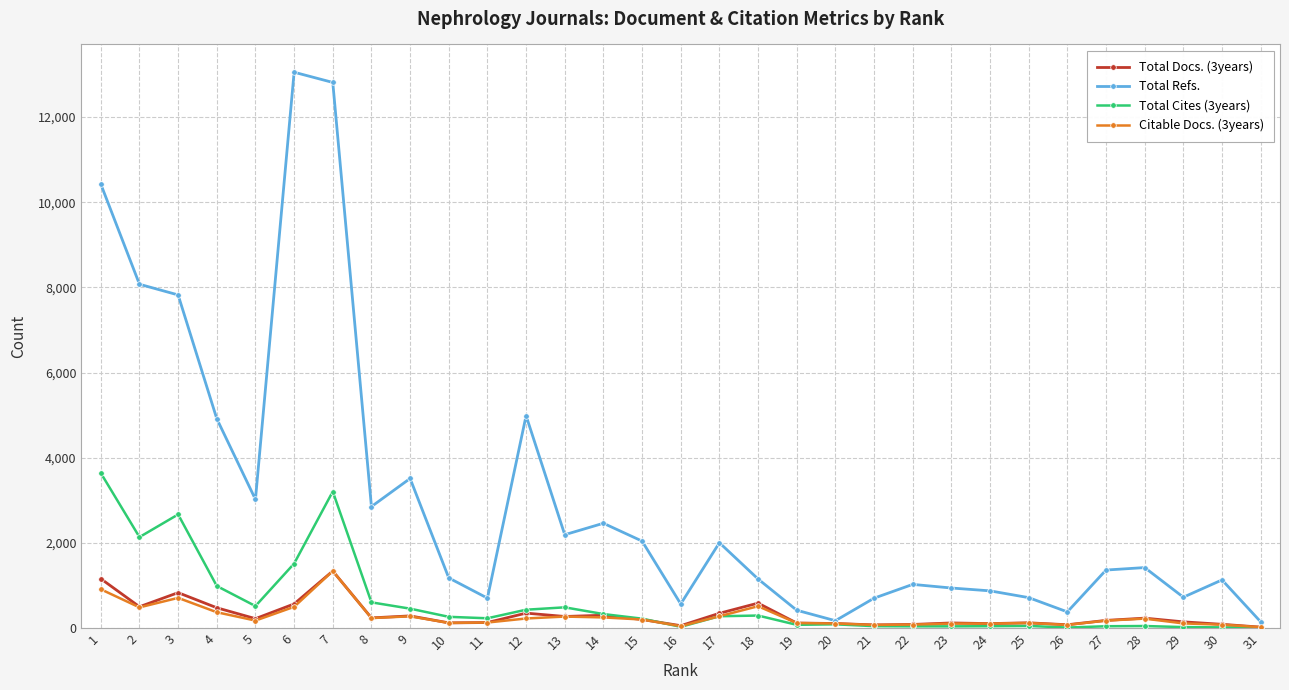

Where does the Total Cites (3years) series first go above 227?

1